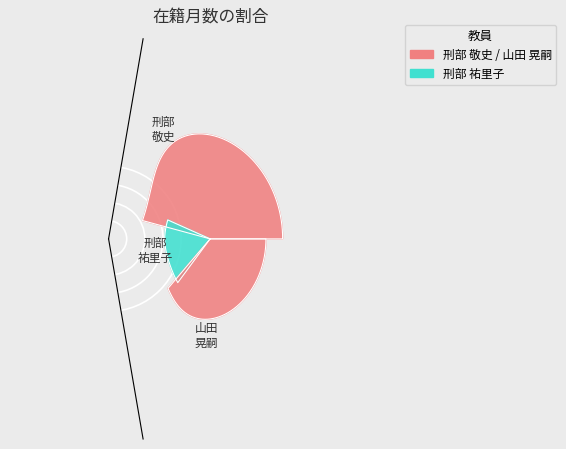

Which has a higher value, 刑部 敬史 (272329) or 山田 晃嗣 (313993)?

刑部 敬史 (272329)